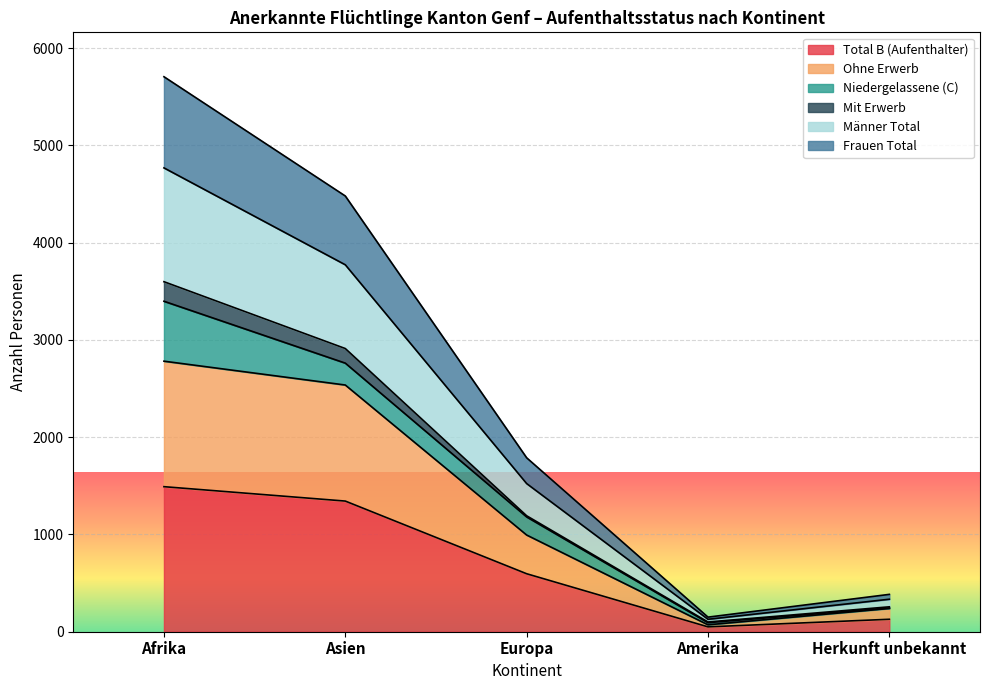

The value of Total B (Aufenthalter) at Afrika is 1036. True or false?

False